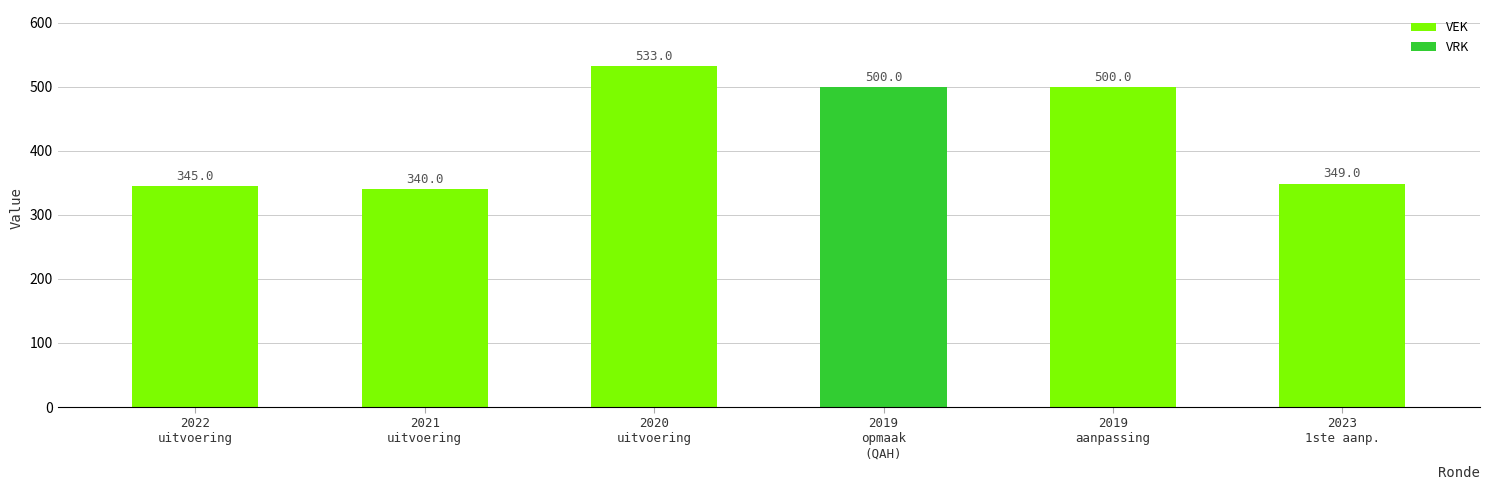

What is the highest value of the VEK series?

533